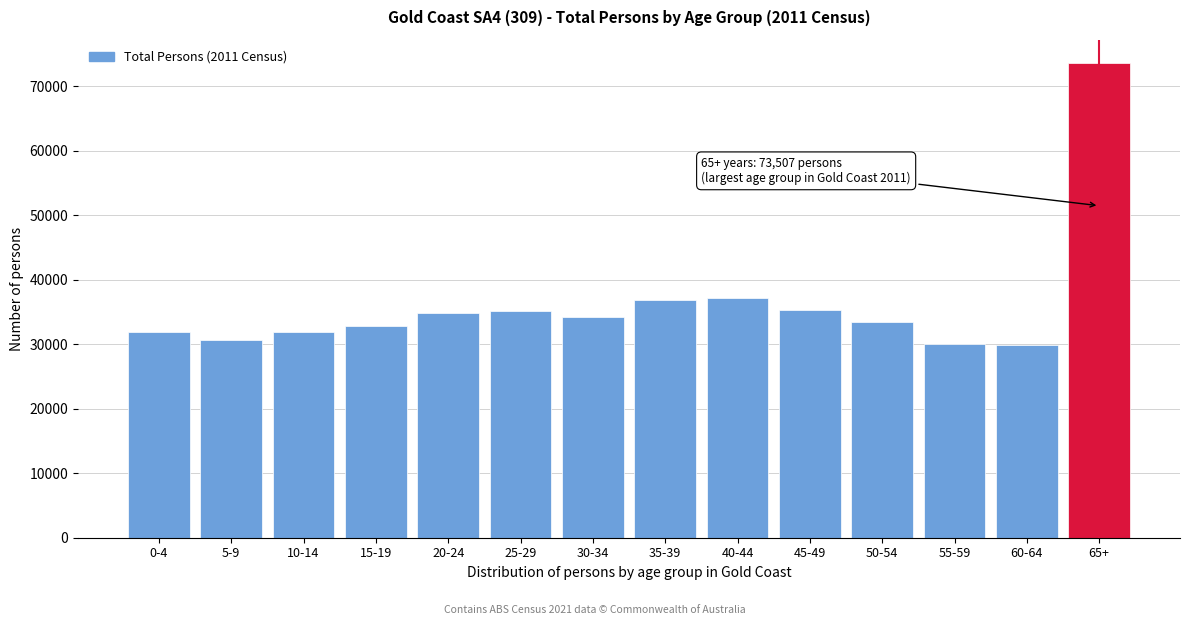

What is the maximum value shown in the chart?

73507